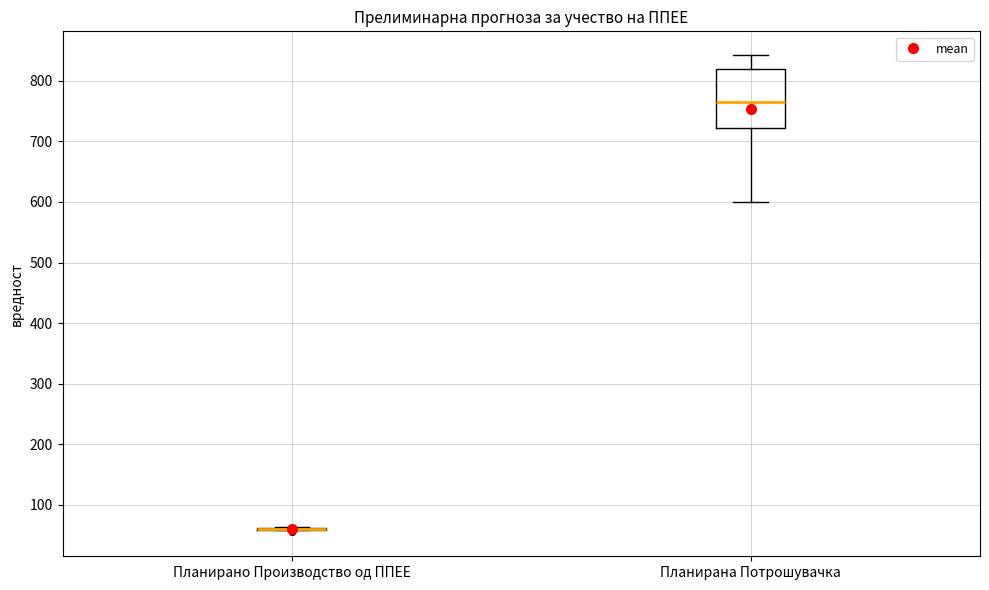

Comparing the boxes themselves (not the whiskers), which one is the tallest?

Планирана Потрошувачка